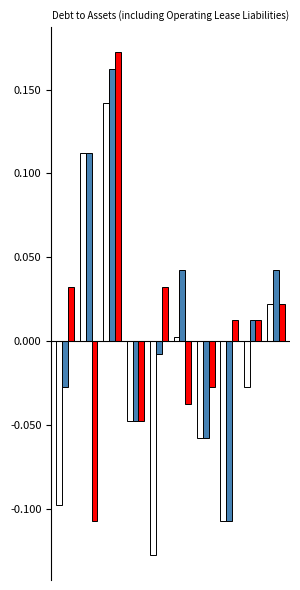

How many categories are shown in the chart?

10